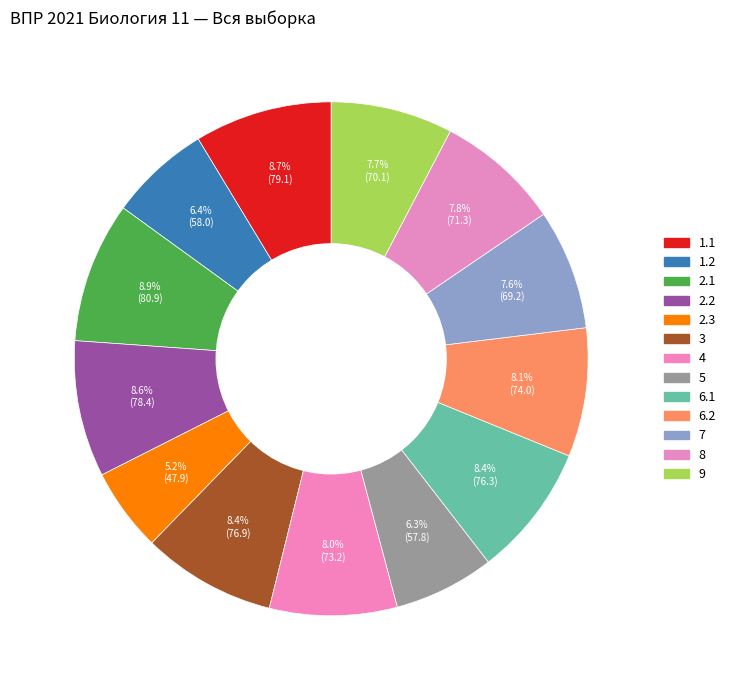

To the nearest percent, what portion does 8 represent?

8%